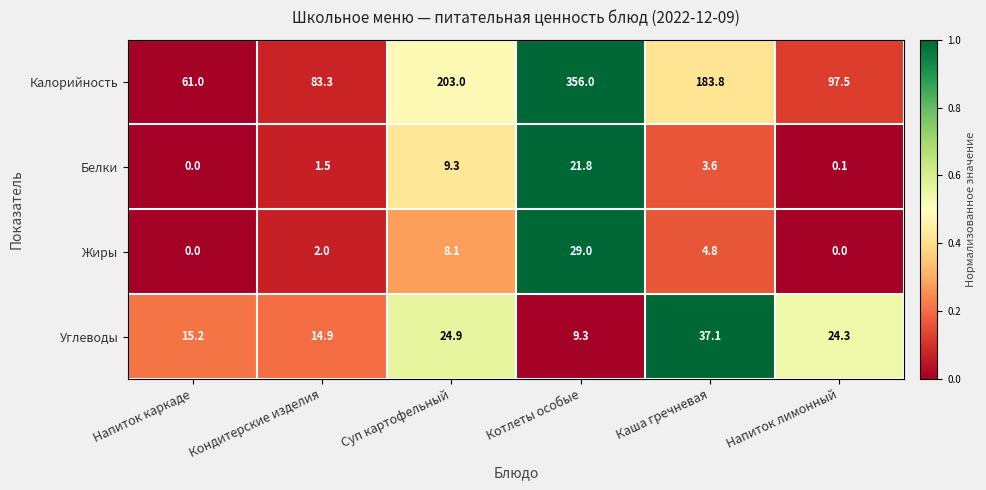

The Калорийность series shows 94.6 at Напиток каркаде. True or false?

False